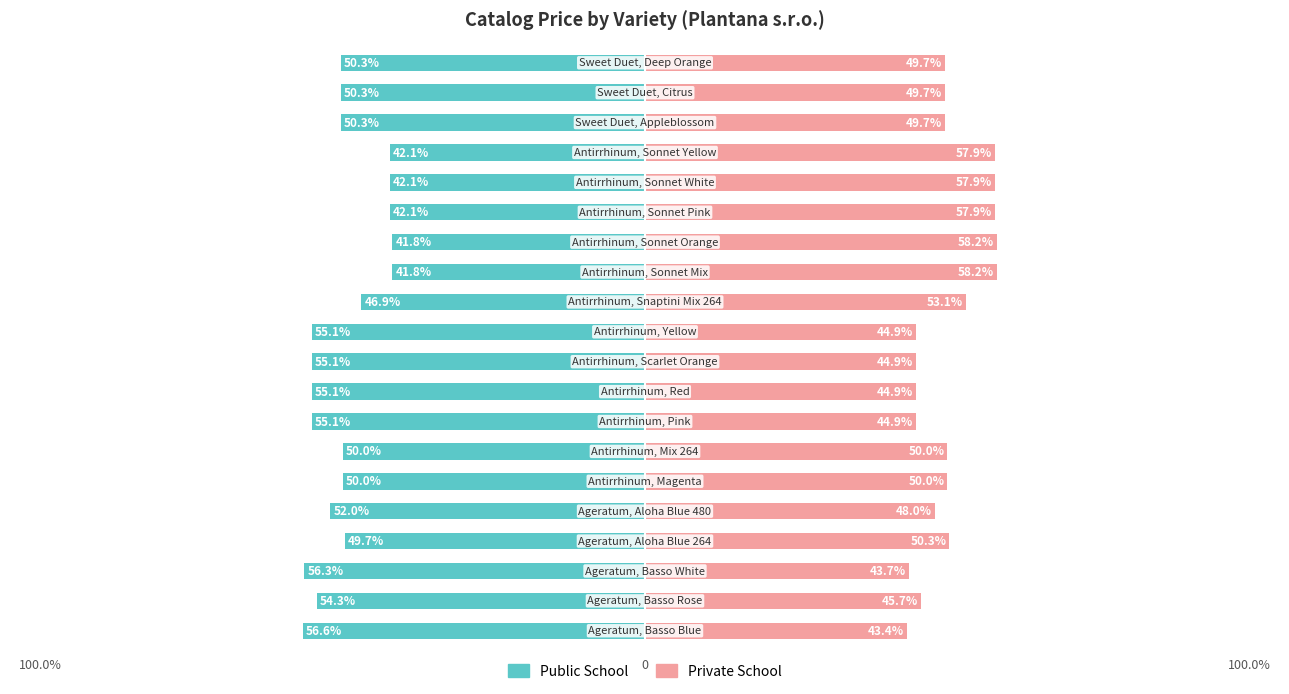

The Public School series shows -72.1 at 15. True or false?

False